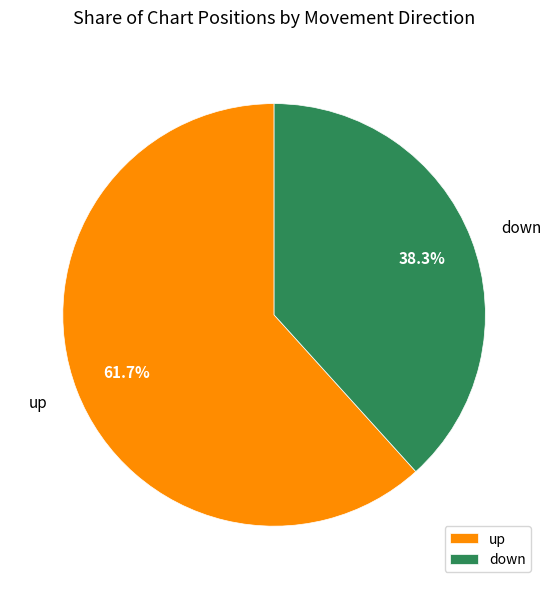

Which has a higher value, down or up?

up